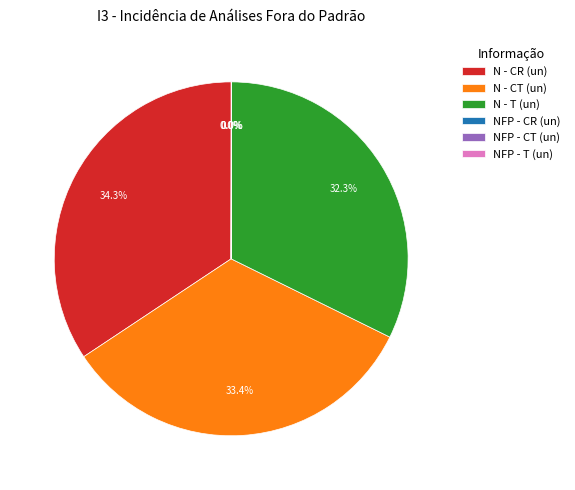

How much of the chart is everything except N - CT (un)?

66.6%